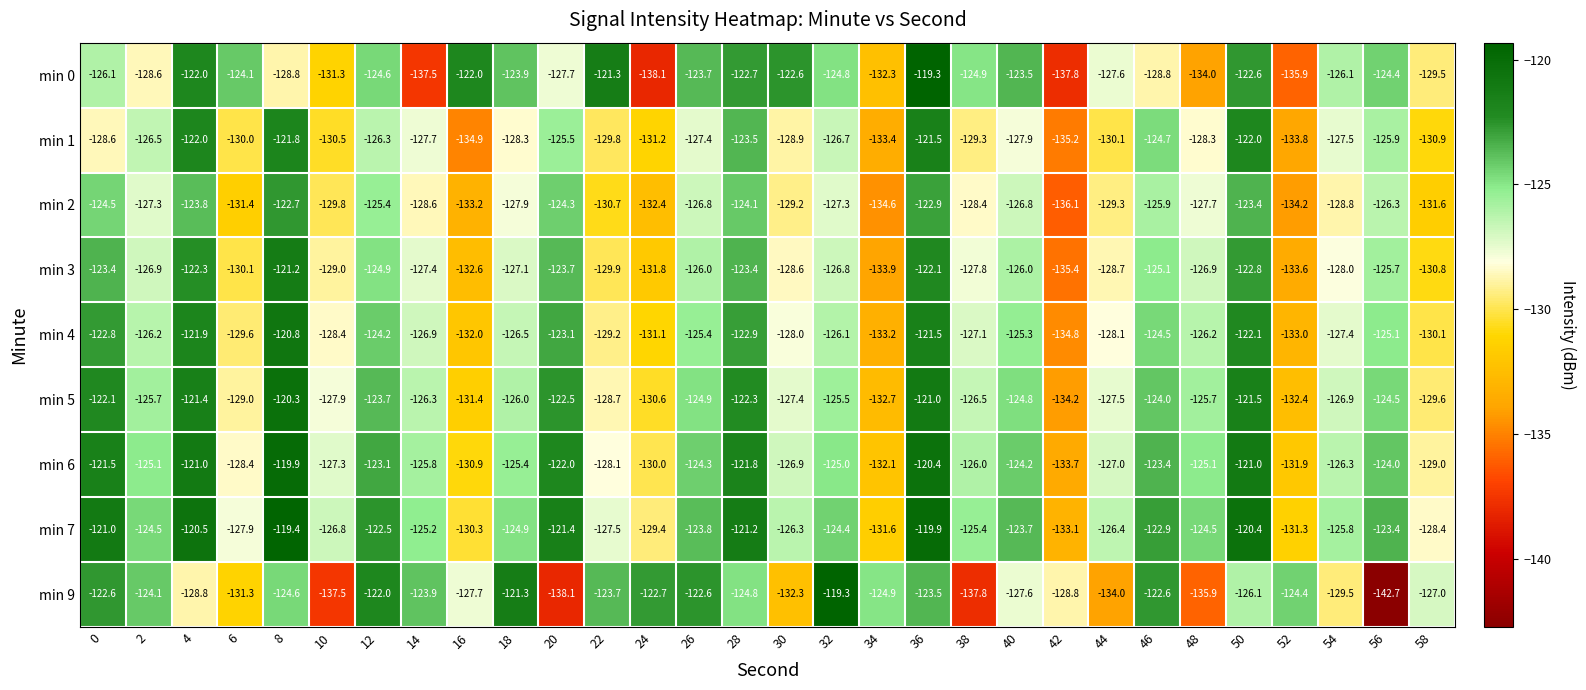

The min 1 series shows -90.2 at 42. True or false?

False